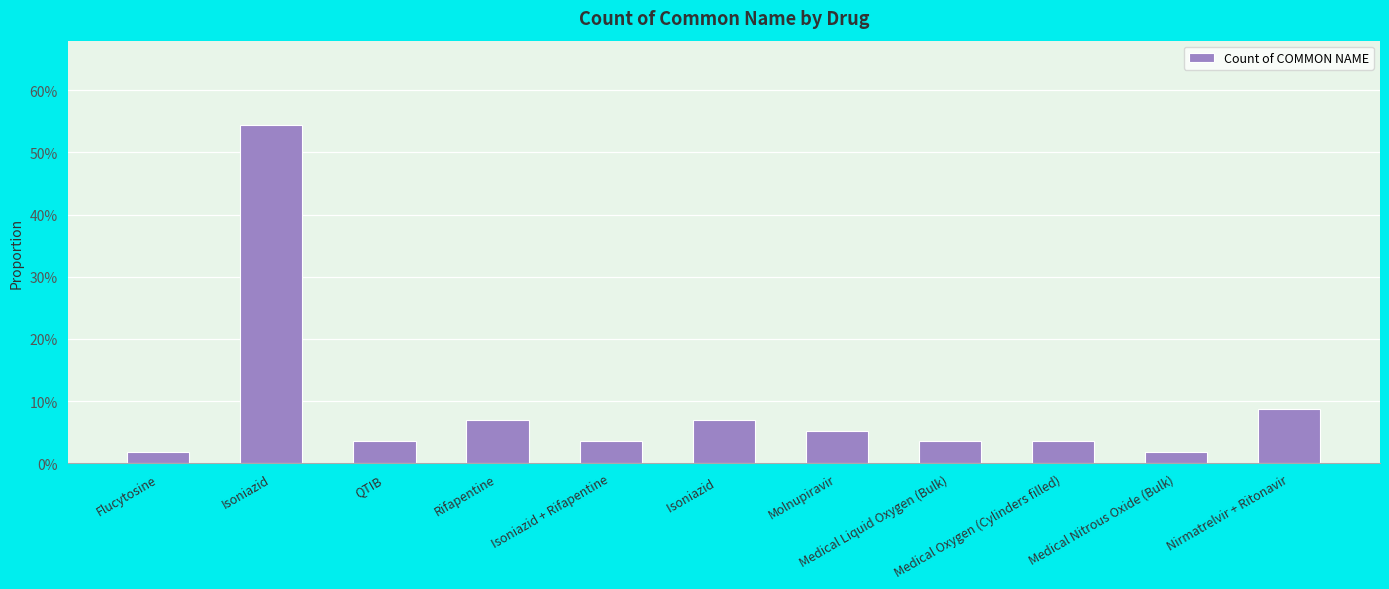

Does the chart contain any negative values?

No